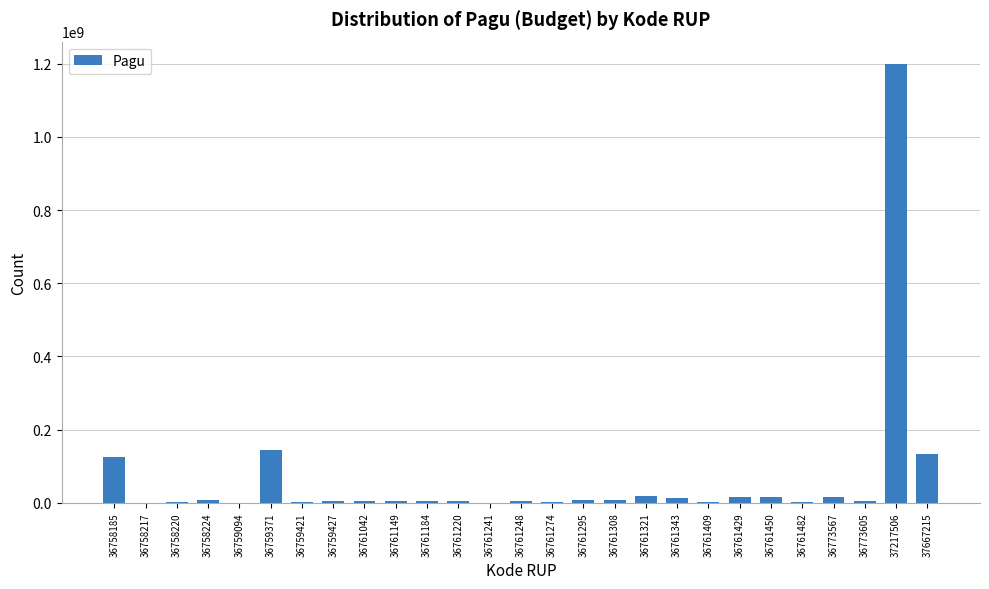

Which label corresponds to the largest value in the chart?

37217506